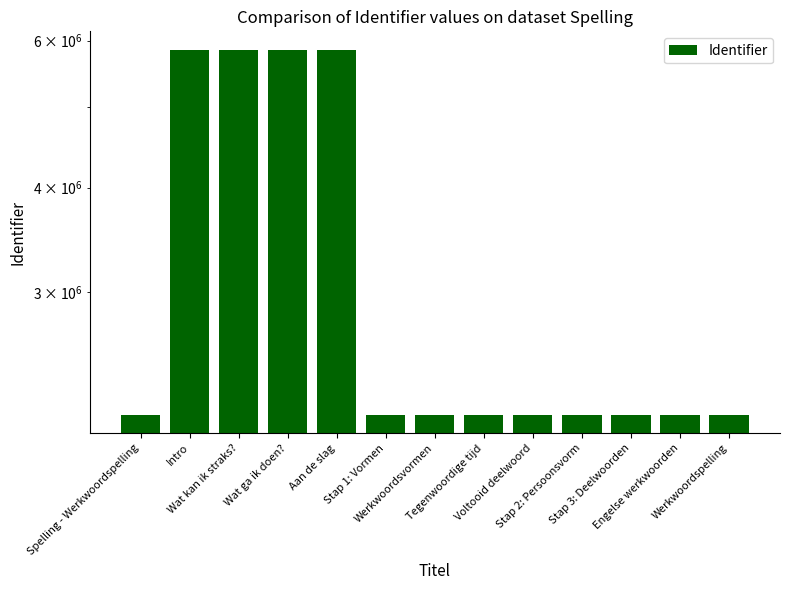

What is the smallest value displayed?

2137307